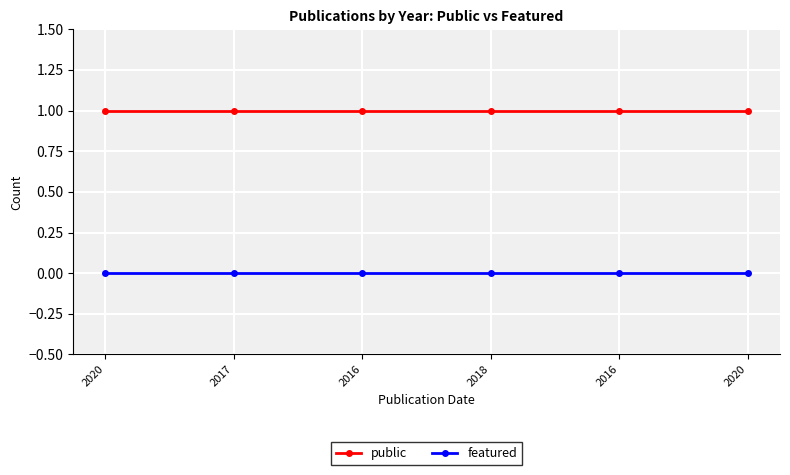

What is the total value across all series at 2016?

1